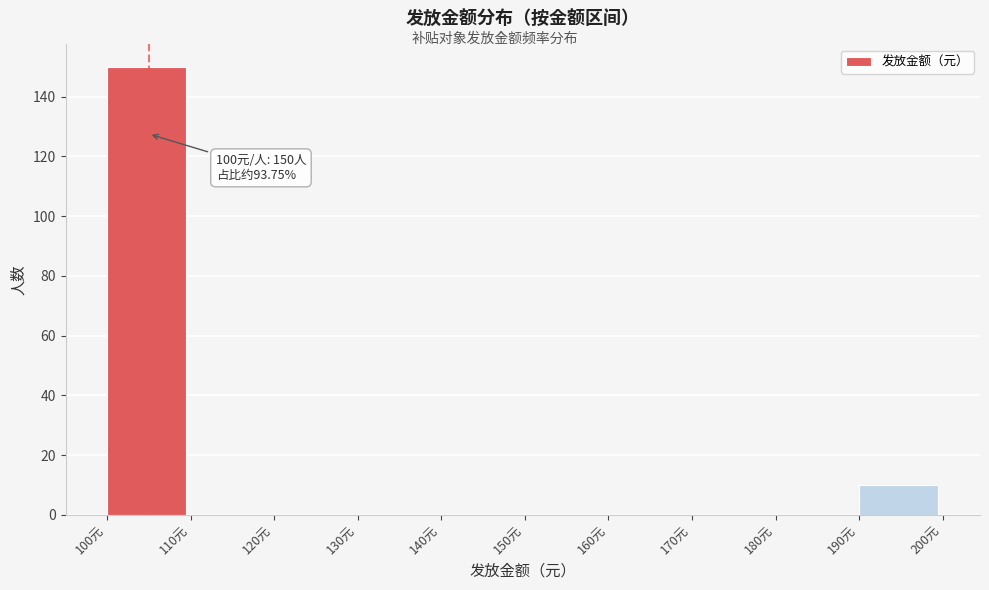

Which range on the x-axis has the tallest bar?

100 to 110